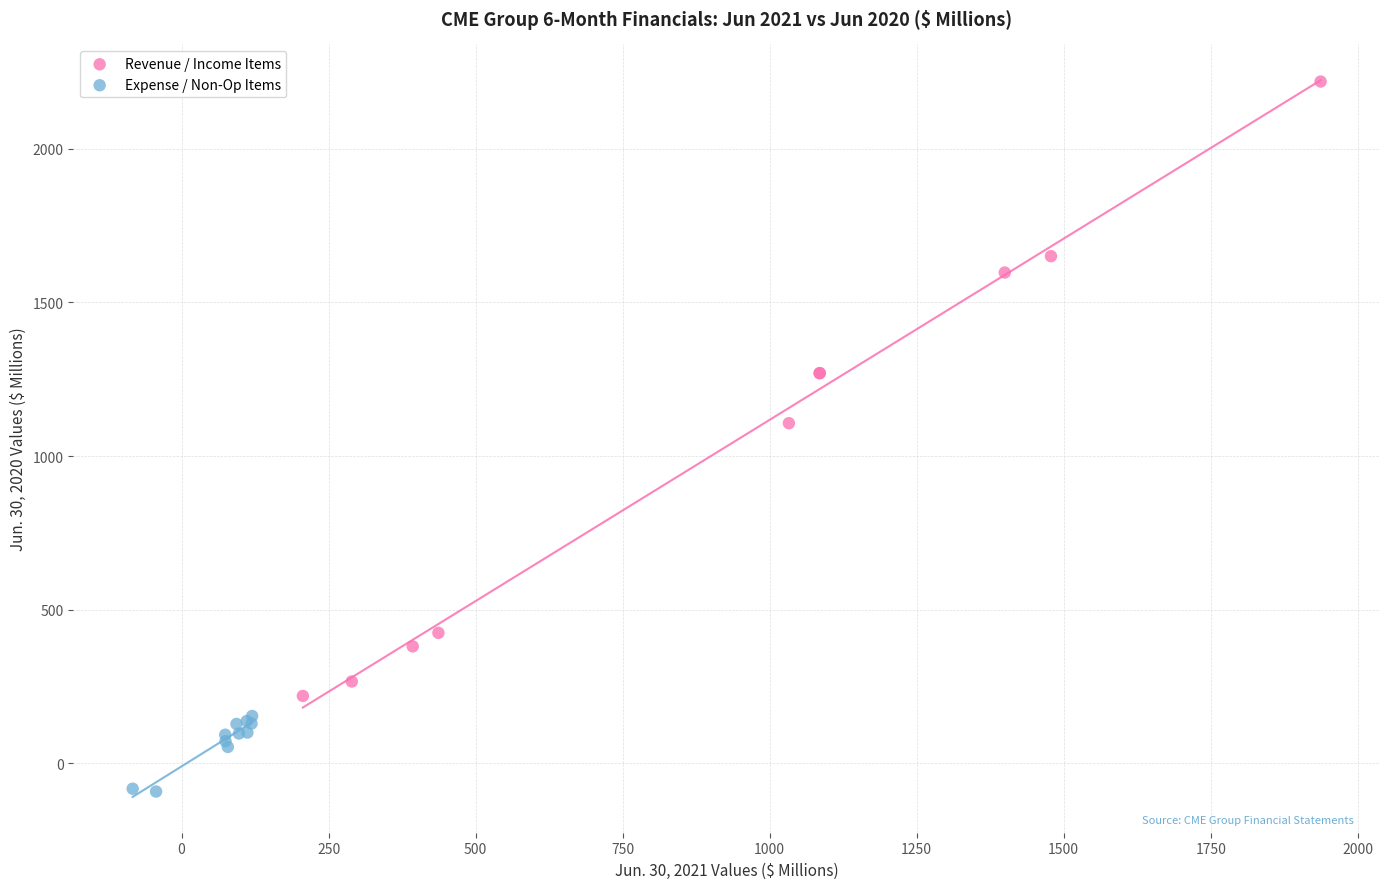

Which series contains the lowest Y value?

Expense / Non-Op Items